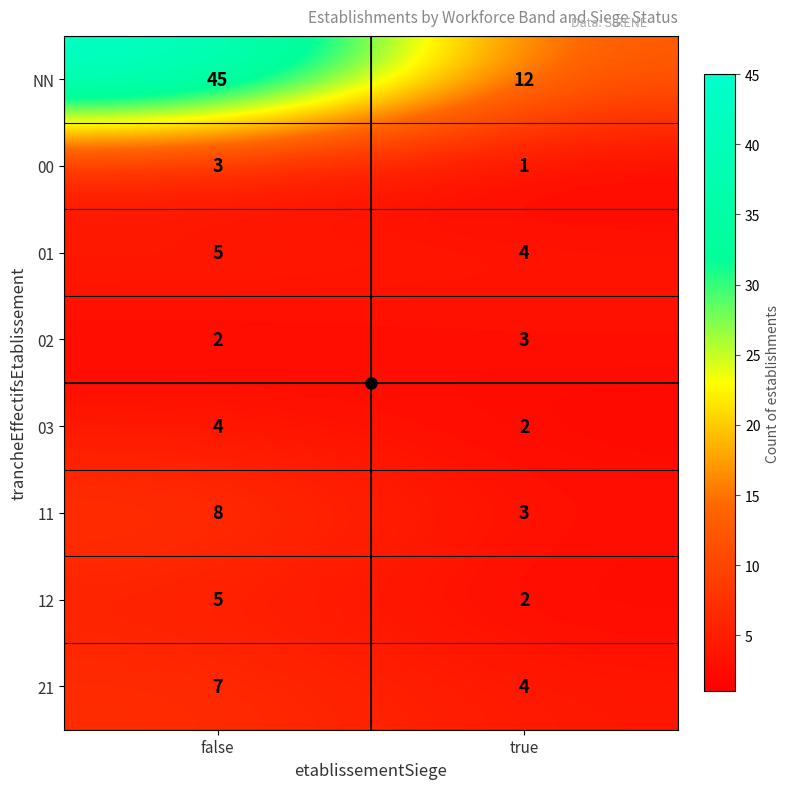

Which category has the lowest value across all series?

true